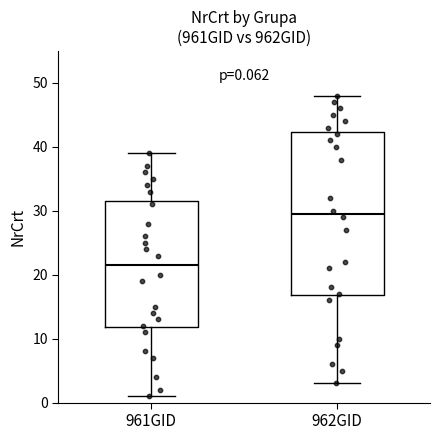

Which box is the tallest, from its lower edge to its upper edge?

962GID